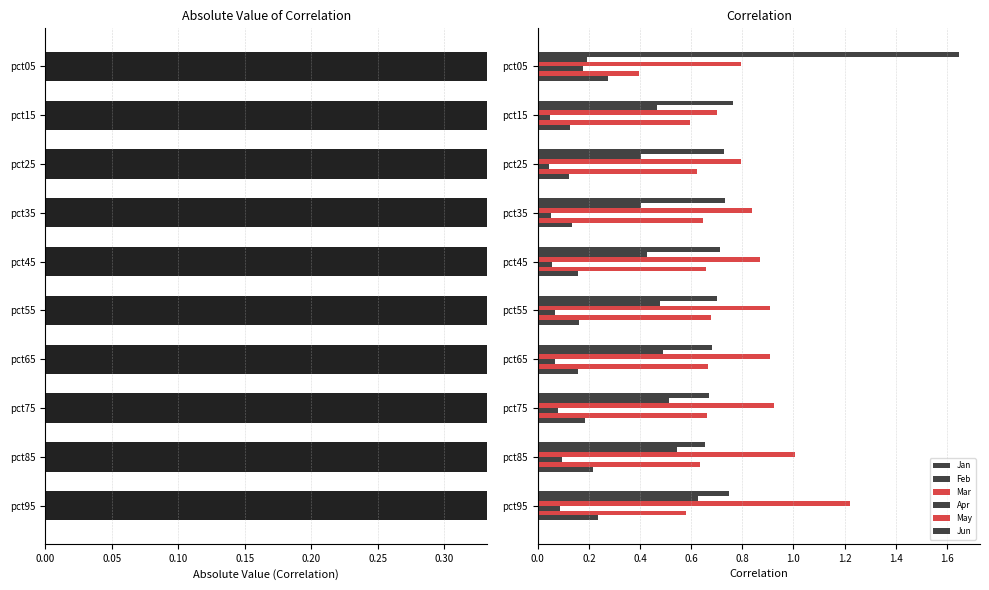

What is the difference between the maximum and second lowest values in the Jan series?

1.0